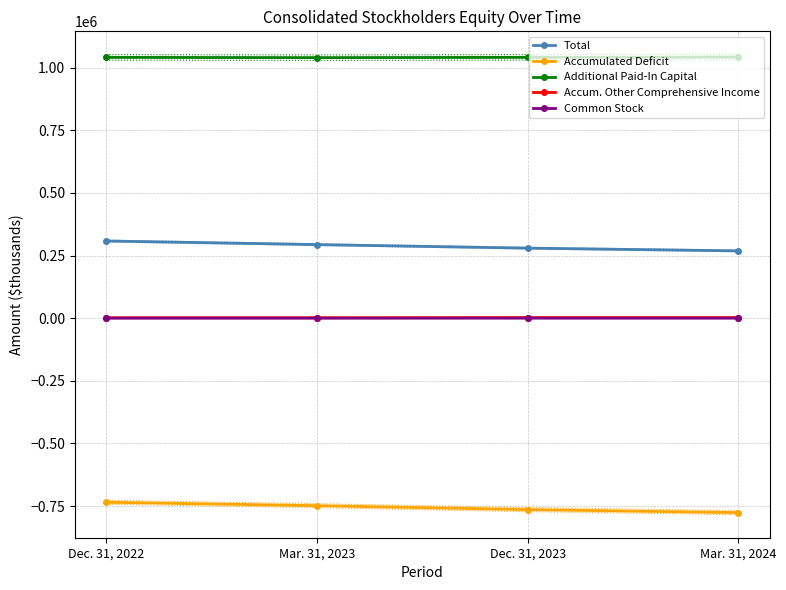

Count the Common Stock values in the range 76 to 77.

3